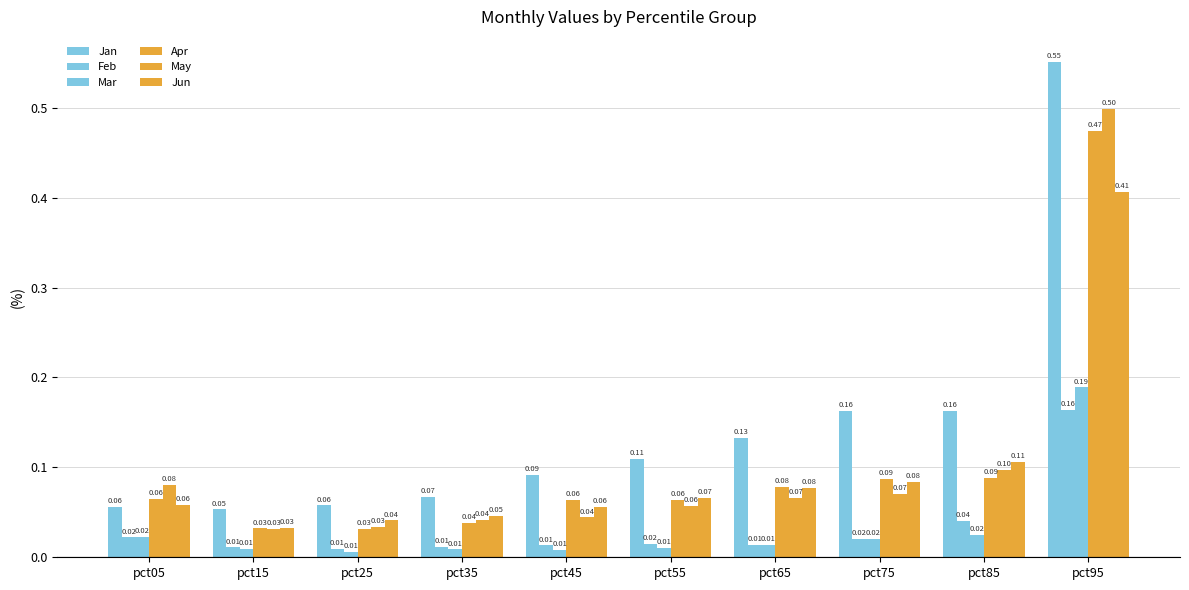

Between pct95 and pct05, which is larger?

pct95